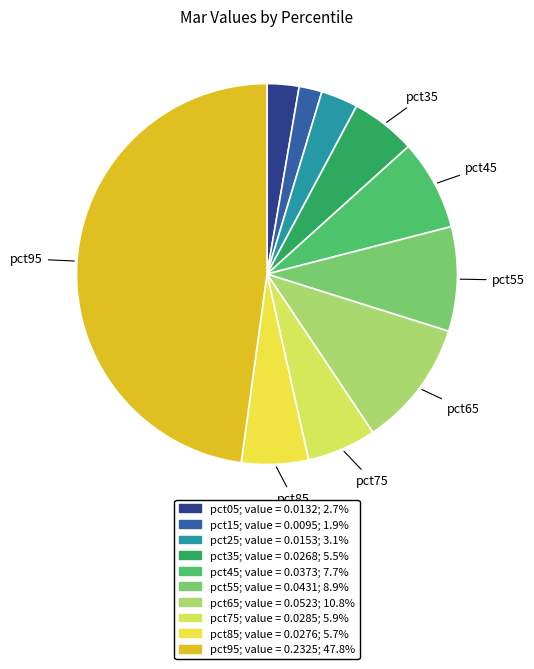

What is the largest slice in the pie chart?

pct95